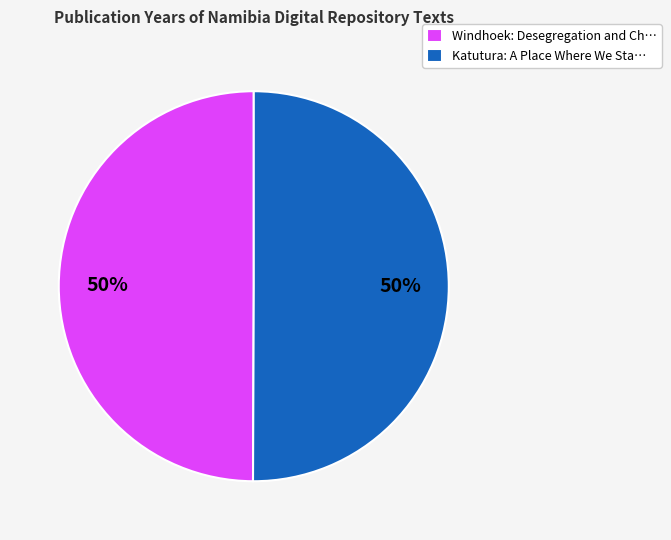

To the nearest percent, what is the average slice percentage?

50%